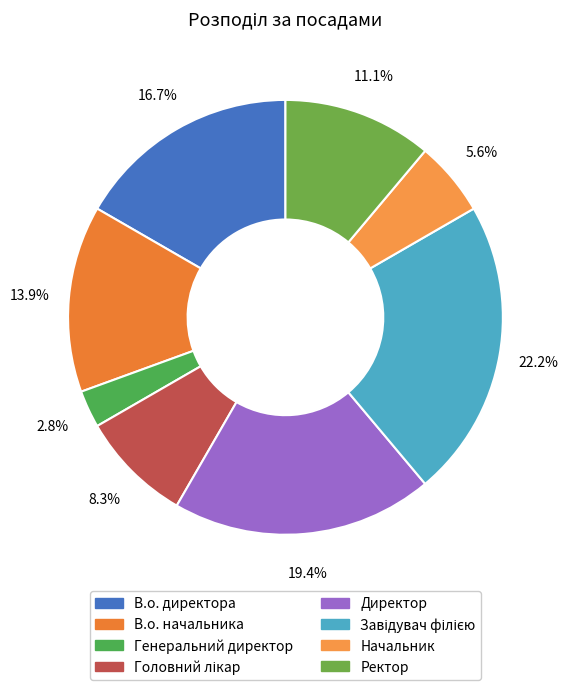

To the nearest percent, what is the difference between the Головний лікар and Начальник slice percentages?

3%